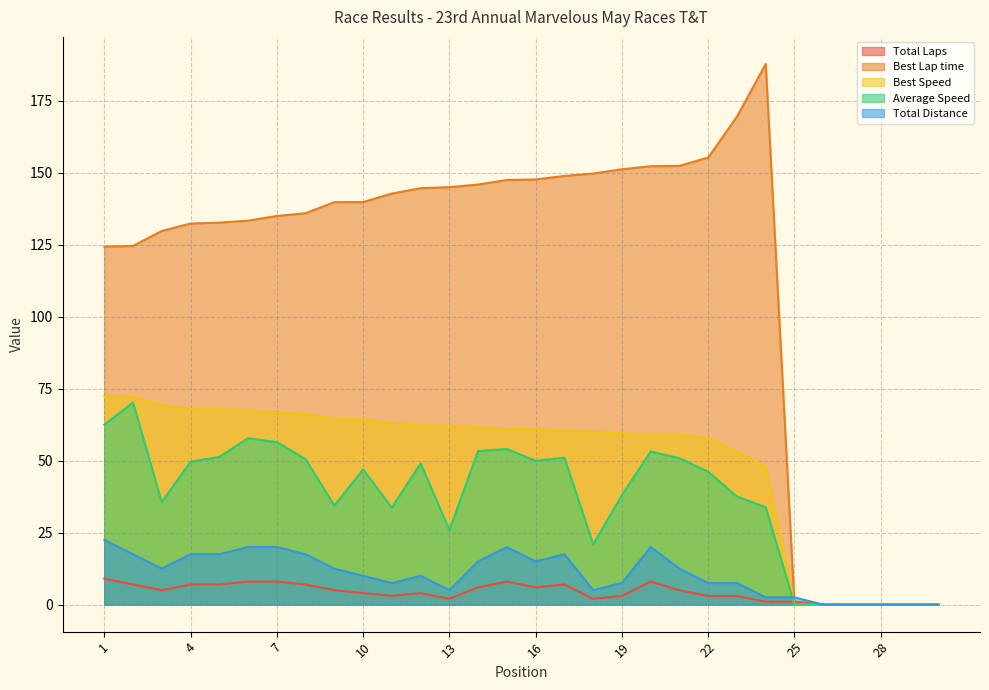

Rank the series by their maximum value, from lowest to highest.

Total Laps, Total Distance, Average Speed, Best Speed, Best Lap time